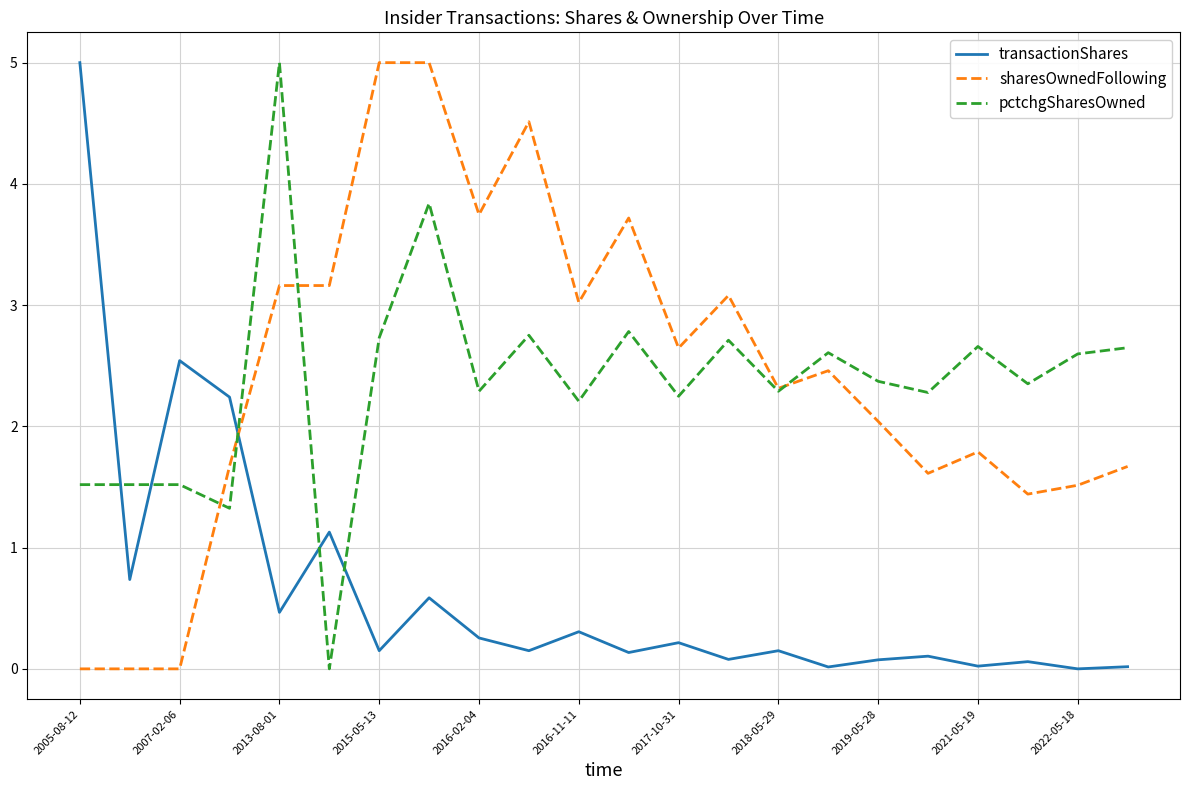

True or false: pctchgSharesOwned and transactionShares cross at least once.

True